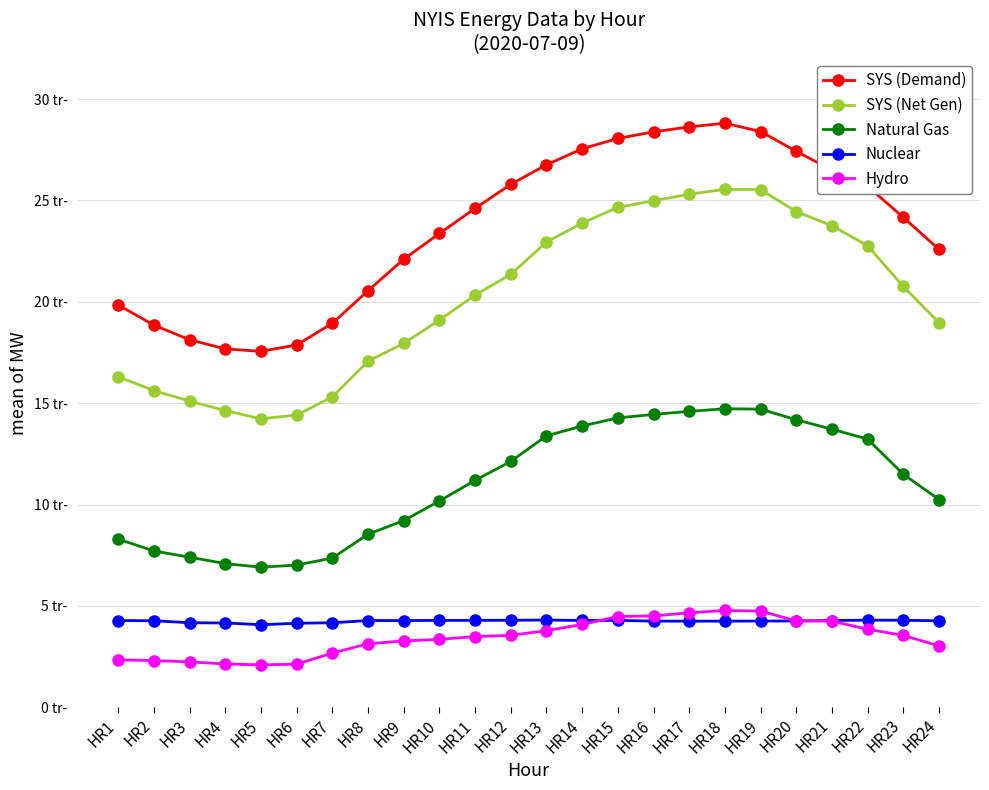

What is the difference between the second highest and minimum values in the Hydro series?

2655